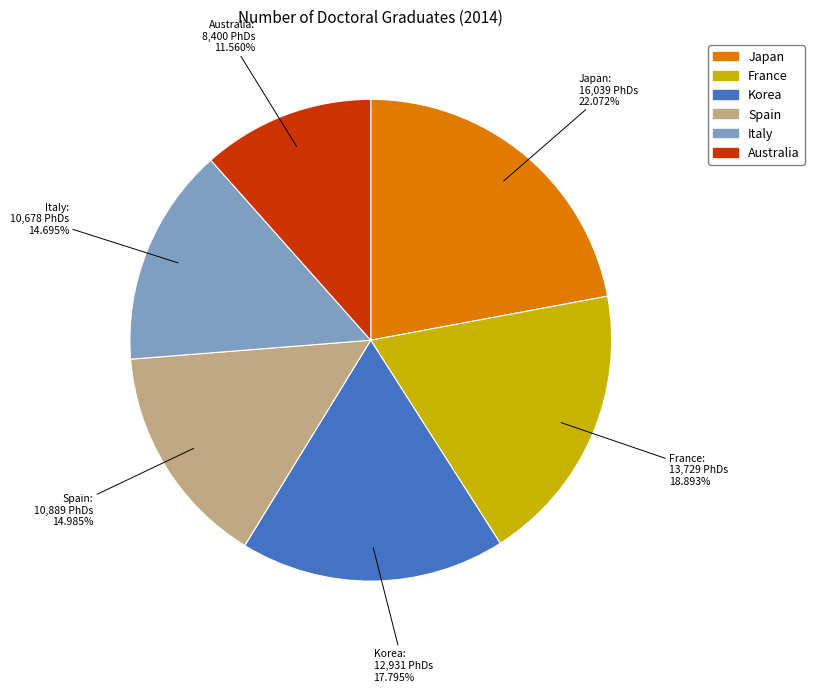

Which has a higher value, Korea or Italy?

Korea